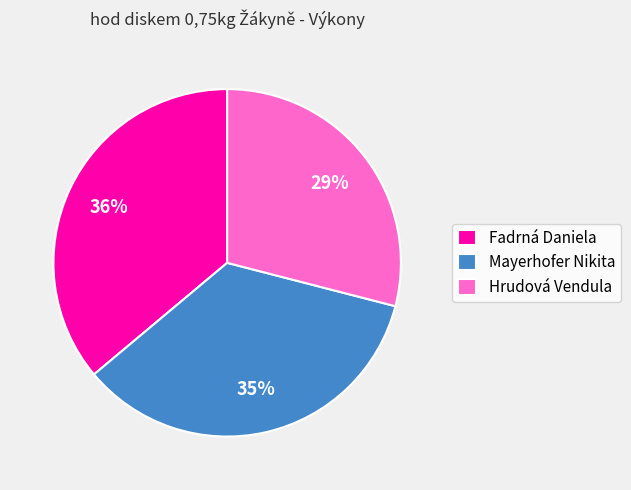

Does Hrudová Vendula represent more than half of the total?

No